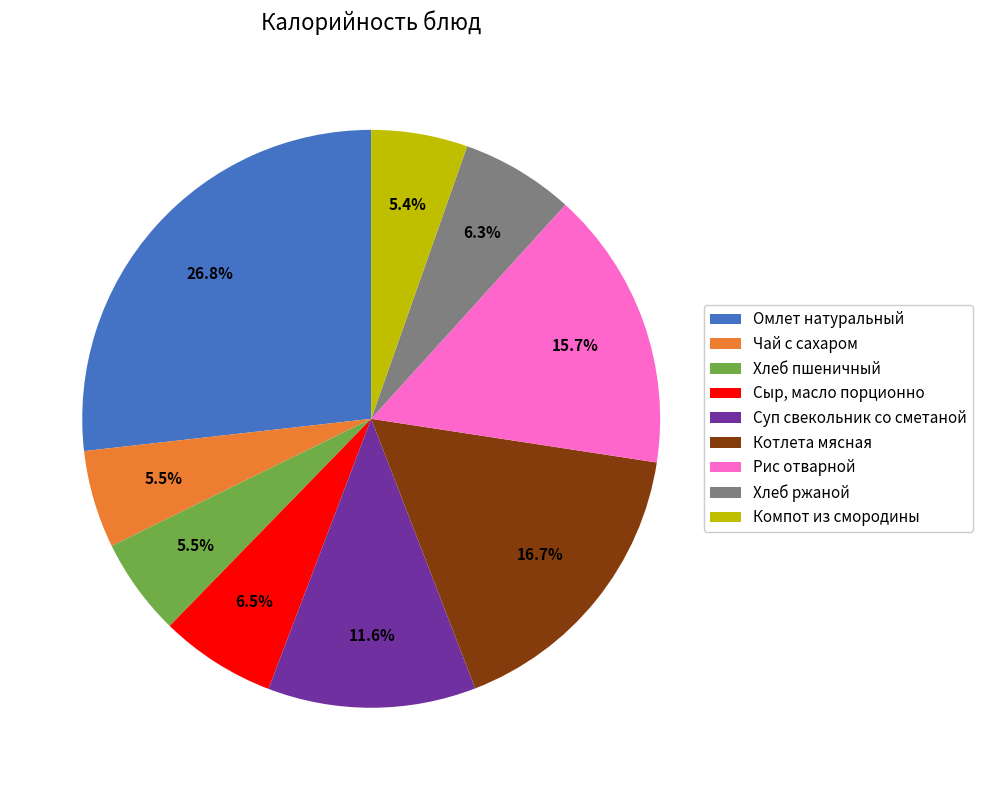

Does Омлет натуральный represent more than half of the total?

No